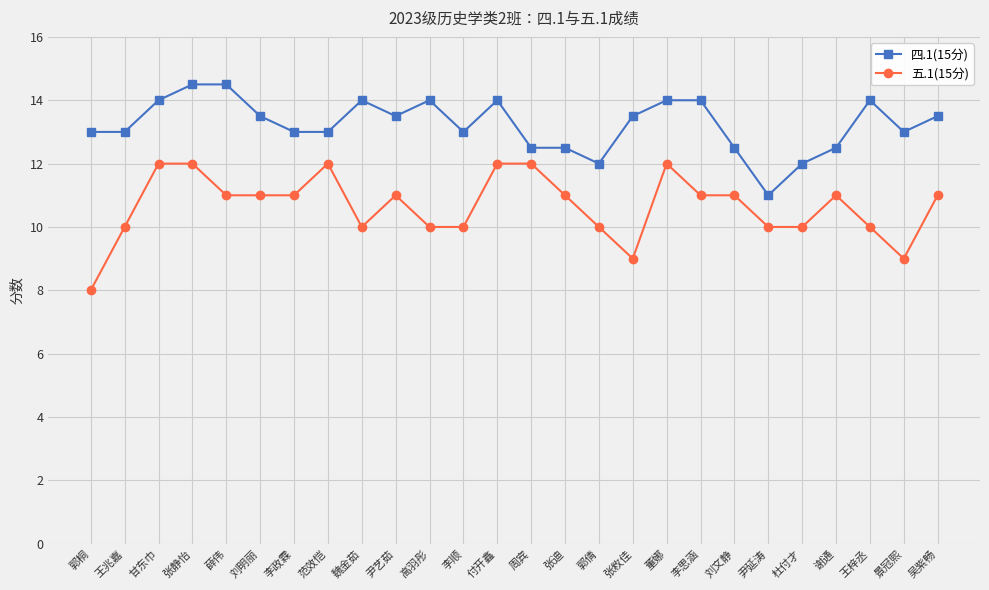

The 四.1(15分) series shows 21.0 at 张静怡. True or false?

False